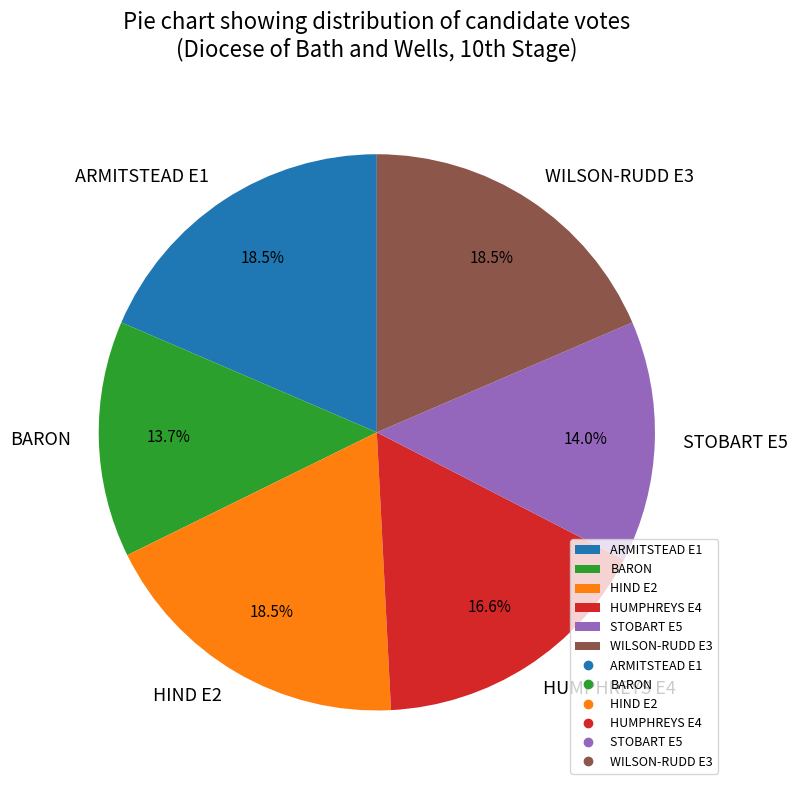

Approximately how many times larger is the value at HIND E2 compared to HUMPHREYS E4?

1.1